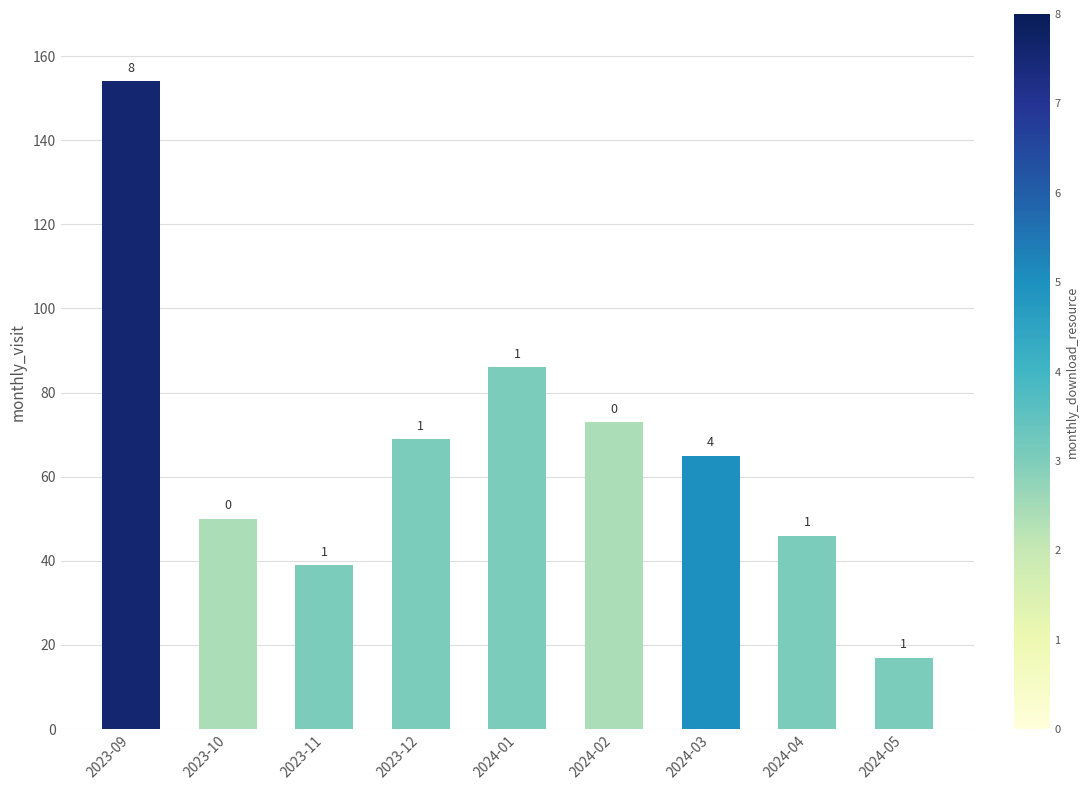

Are the bars horizontal?

No